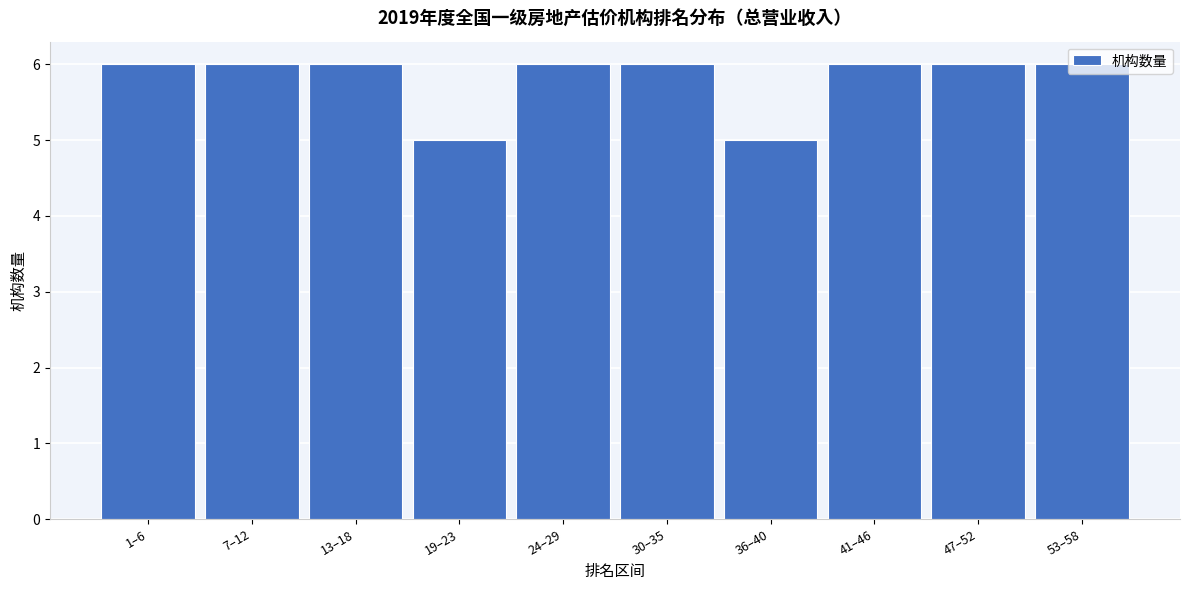

What is the sum of all values?

58